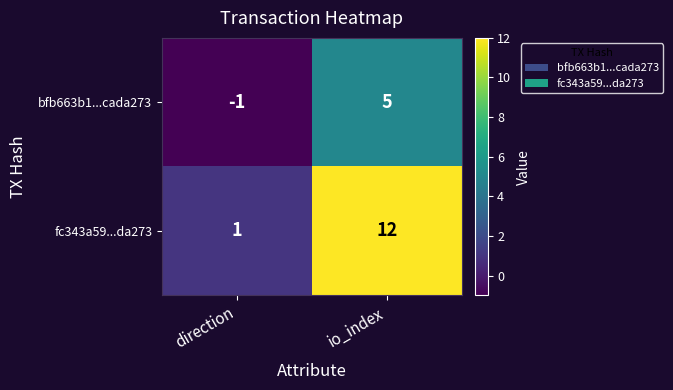

The fc343a59...da273 series shows 16 at io_index. True or false?

False